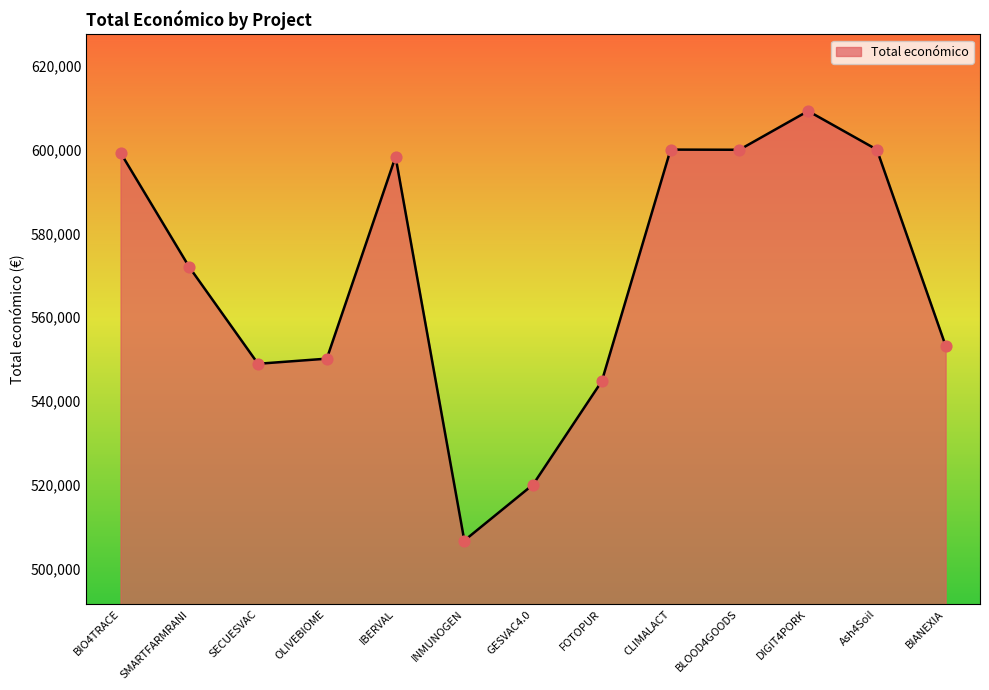

Between SMARTFARMRANI and SECUESVAC, which is larger?

SMARTFARMRANI